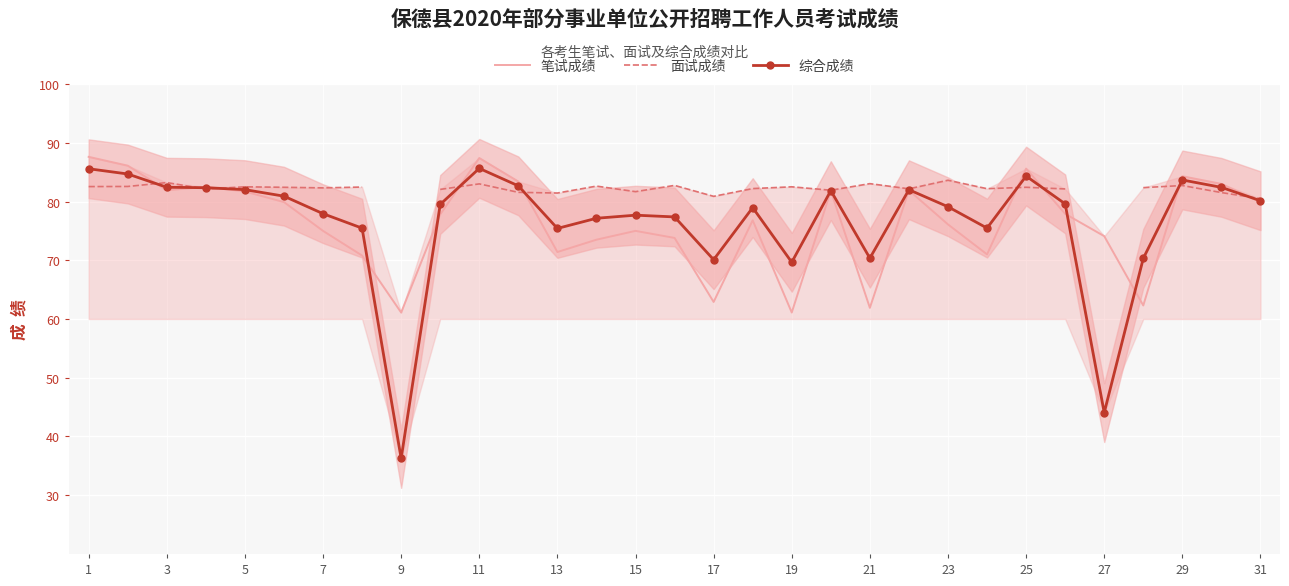

Which label corresponds to the largest value in the chart?

1